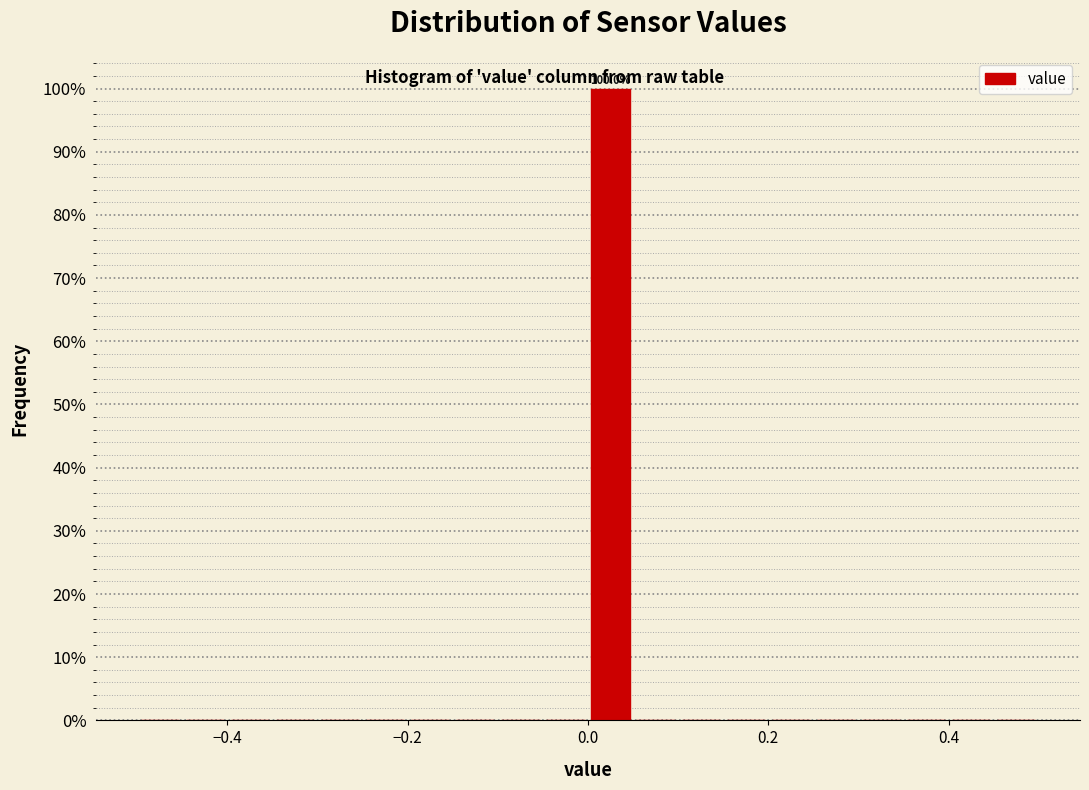

Around what value on the x-axis is the tallest bar? Give the approximate position of its centre, as read against the axis.

0.02